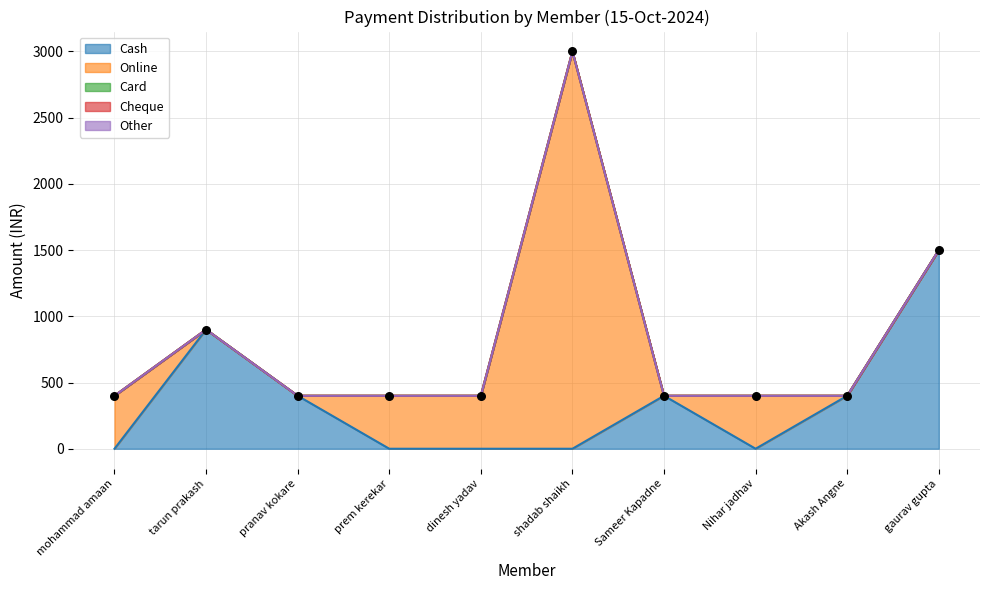

What are all the series names shown in the legend?

Cash, Online, Card, Cheque, Other